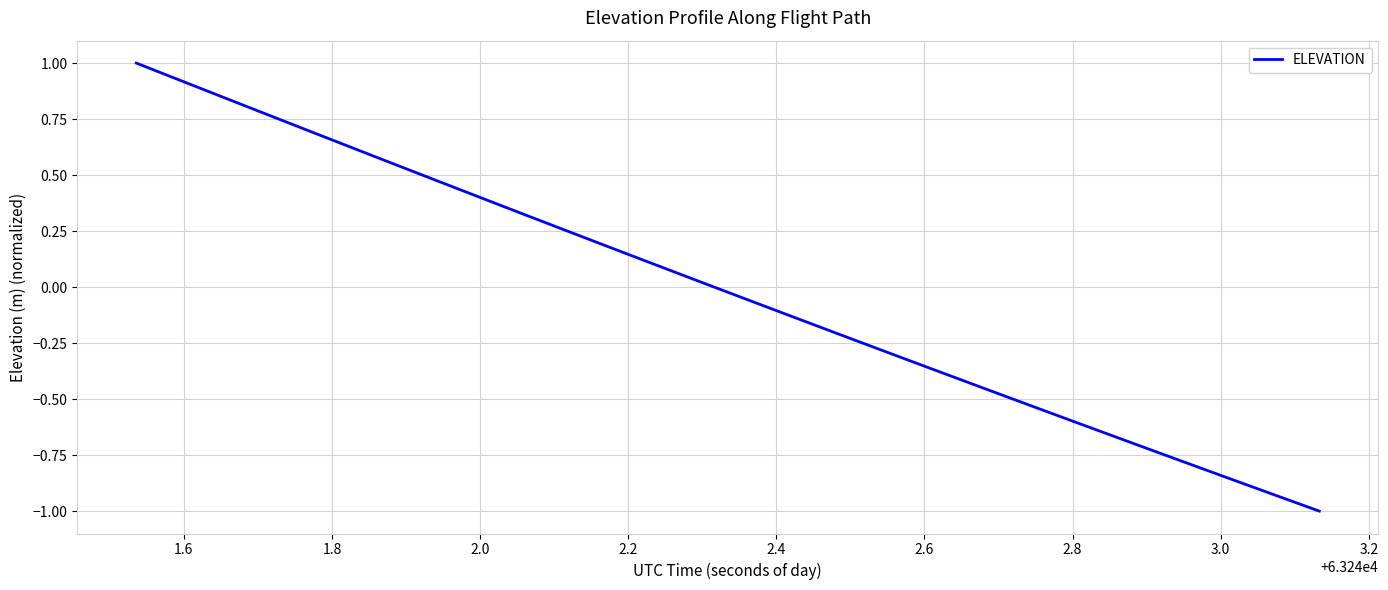

What is the greatest value displayed?

1.0